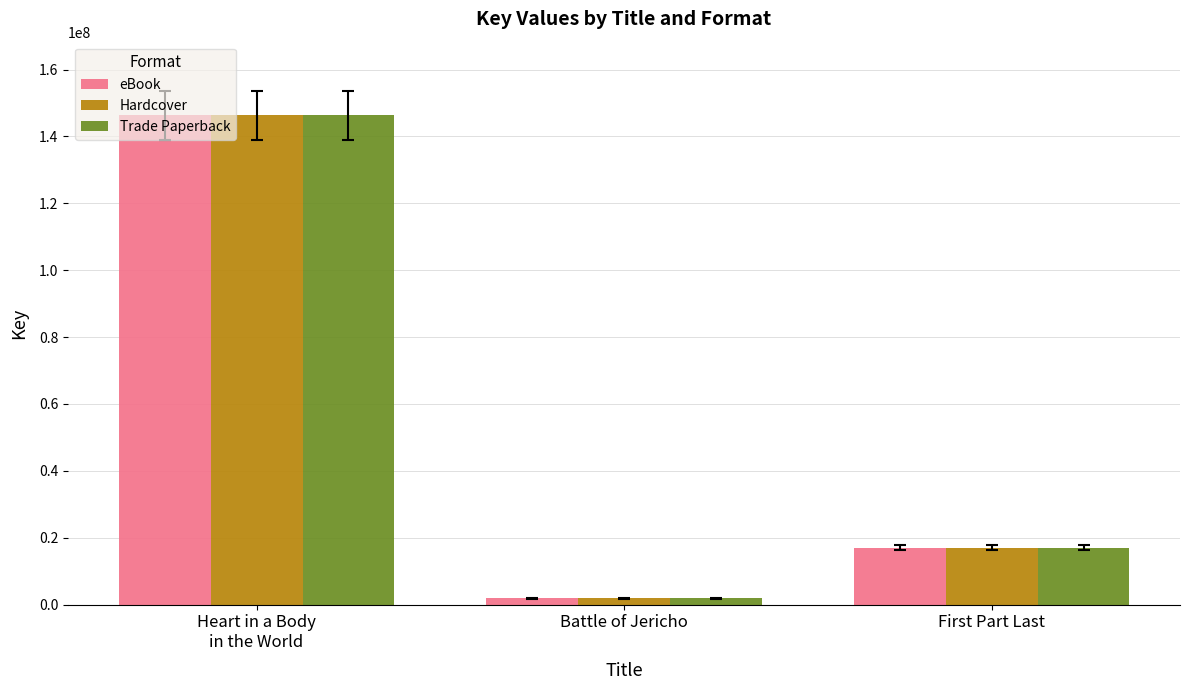

What is the difference between the Trade Paperback values at Battle of Jericho and First Part Last?

15124185